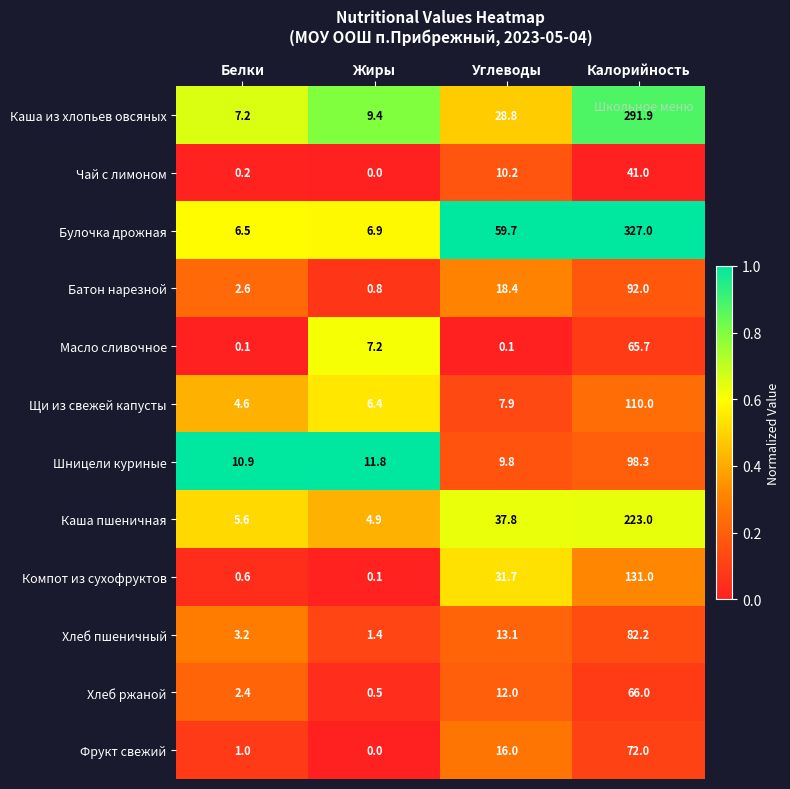

Which category has the highest value across all series?

Калорийность